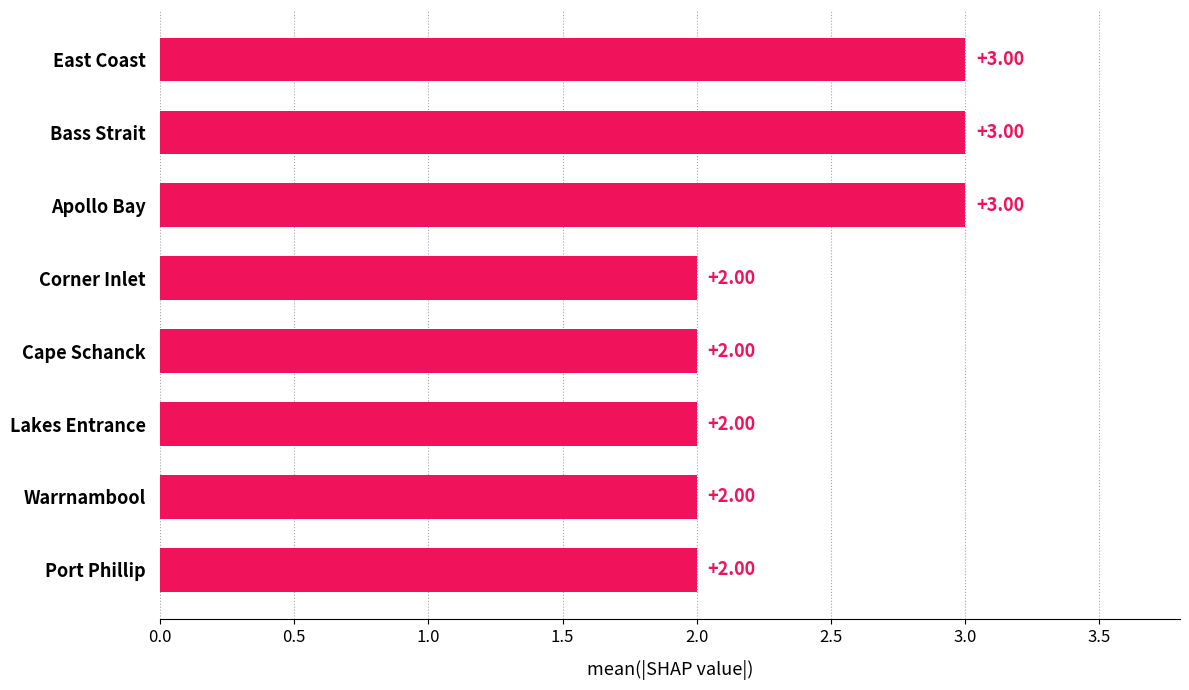

What is the sum of the values at Cape Schanck and Port Phillip?

4